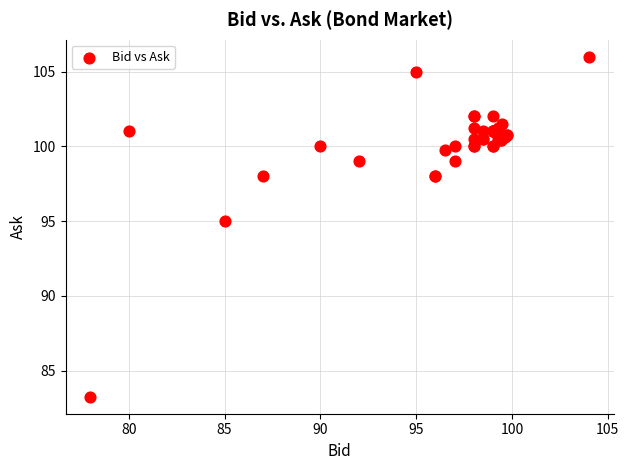

What Y value in the scatter plot is closest to 94?

95.0